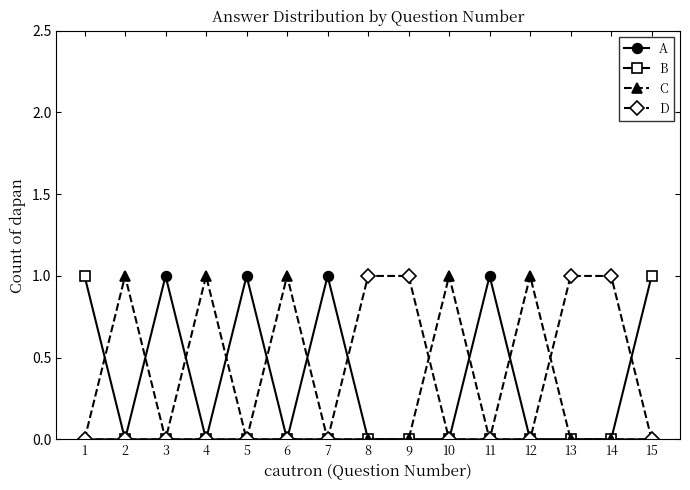

What is the greatest value displayed?

1